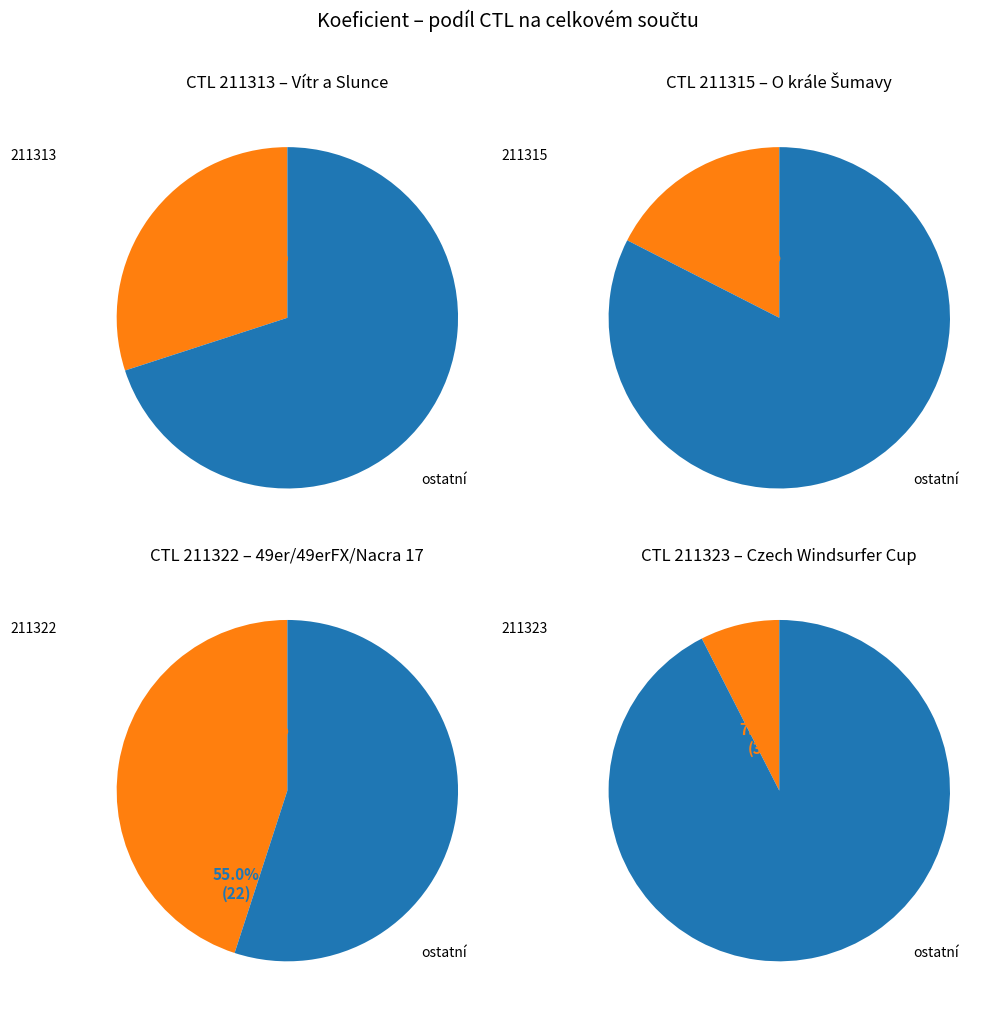

True or false: 211323 accounts for 8% of the total.

True